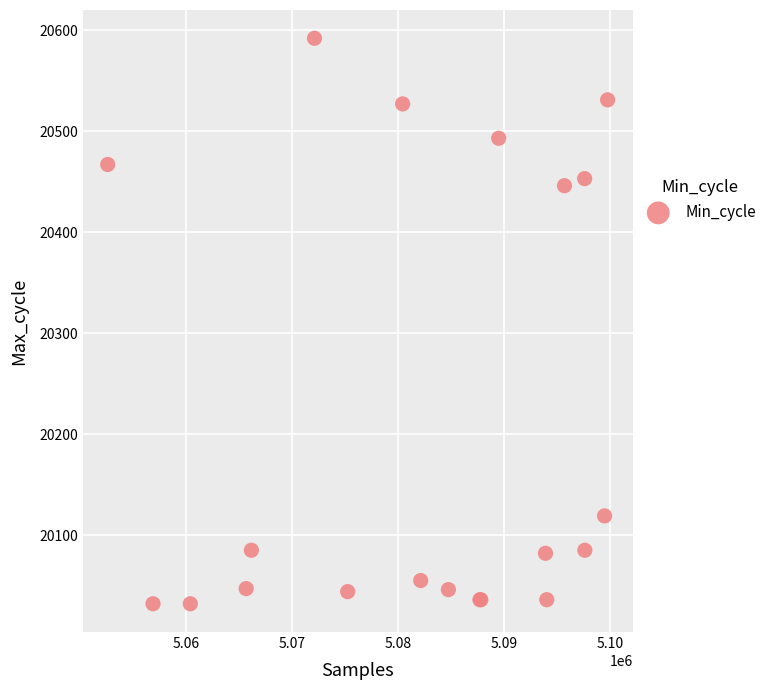

What Y value in the scatter plot is closest to 20312?

20446